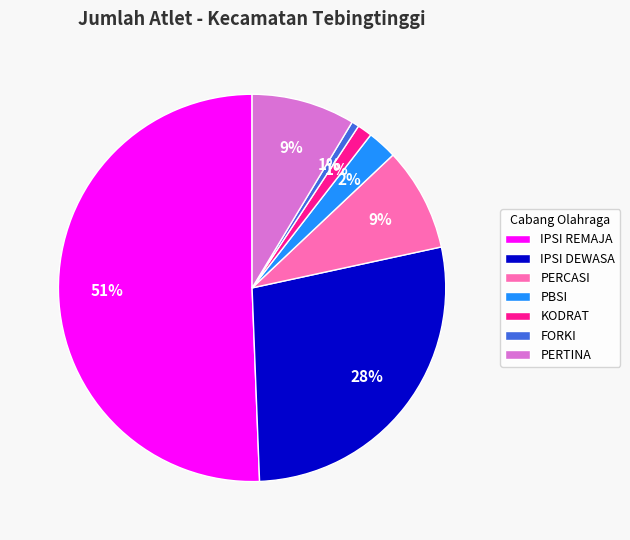

What is the largest slice in the pie chart?

IPSI REMAJA